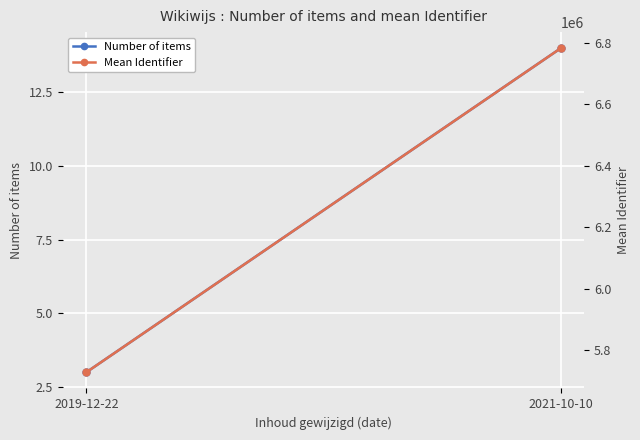

What position from the right is 2019-12-22?

2